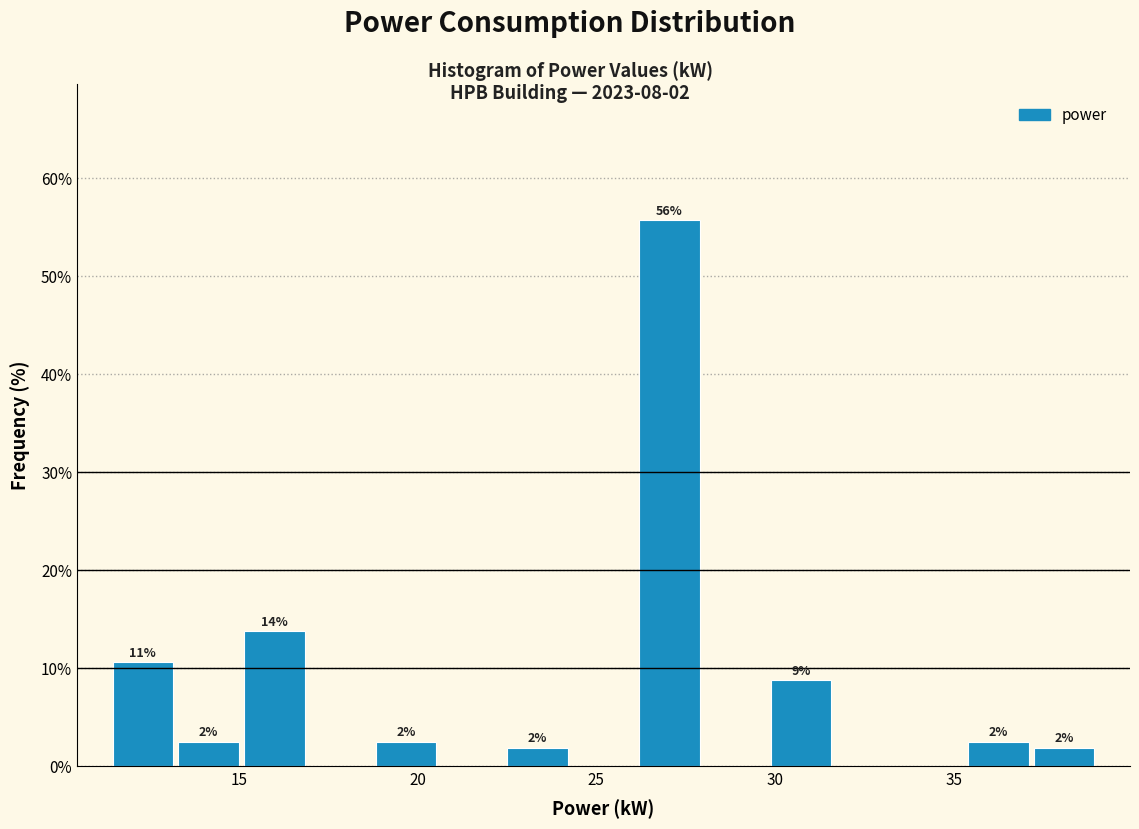

Read against the x-axis, roughly where is the centre of the tallest bar?

27.0